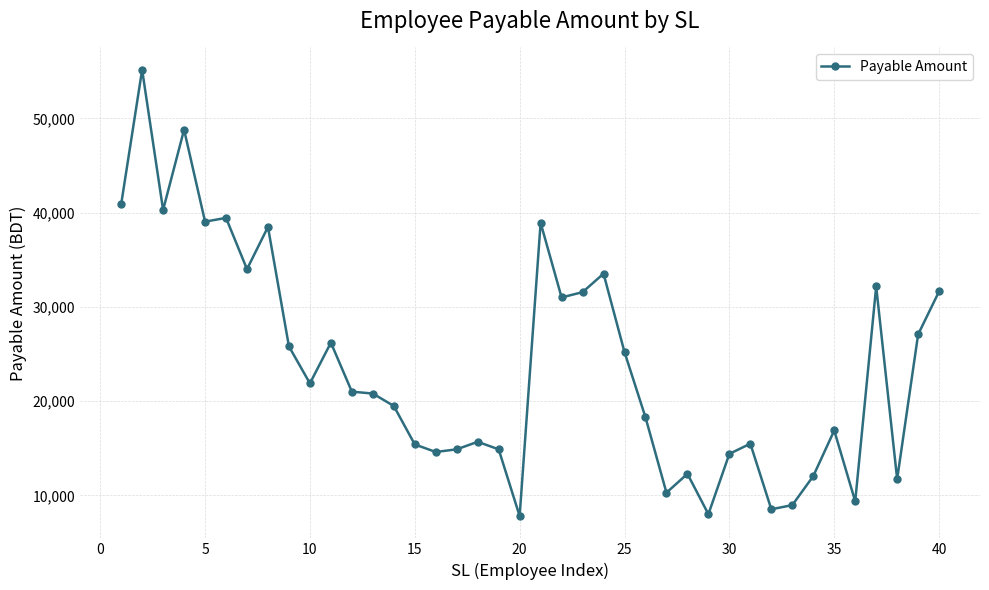

What is the greatest value displayed?

55160